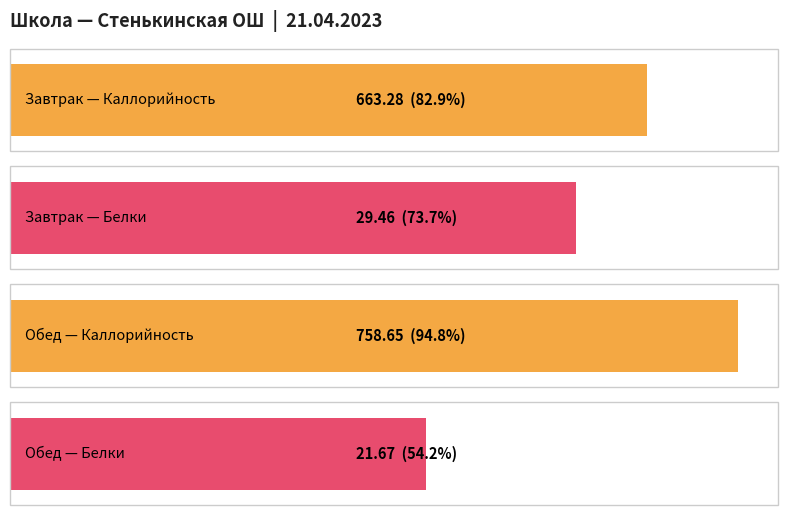

Is the value of Белки at Обед greater than the value of Каллорийность at Завтрак?

No